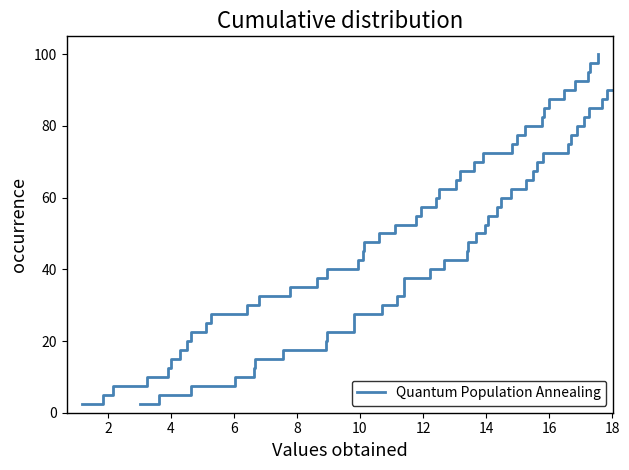

What is the label of the 22nd point from the right?

18